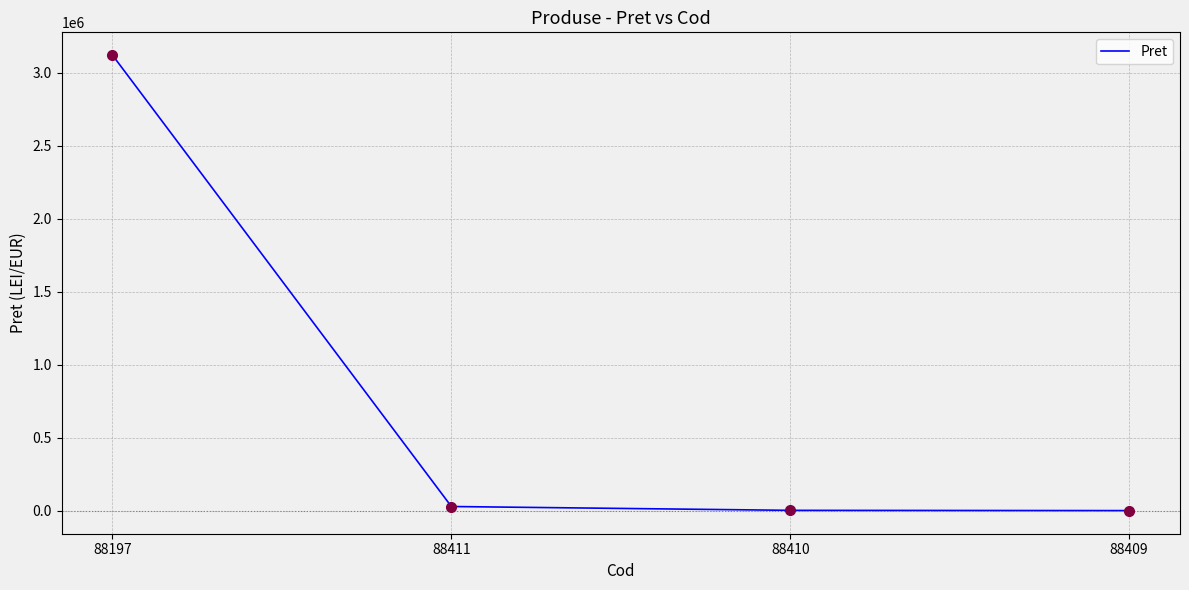

True or false: the data has more than 1 interior local peaks.

False